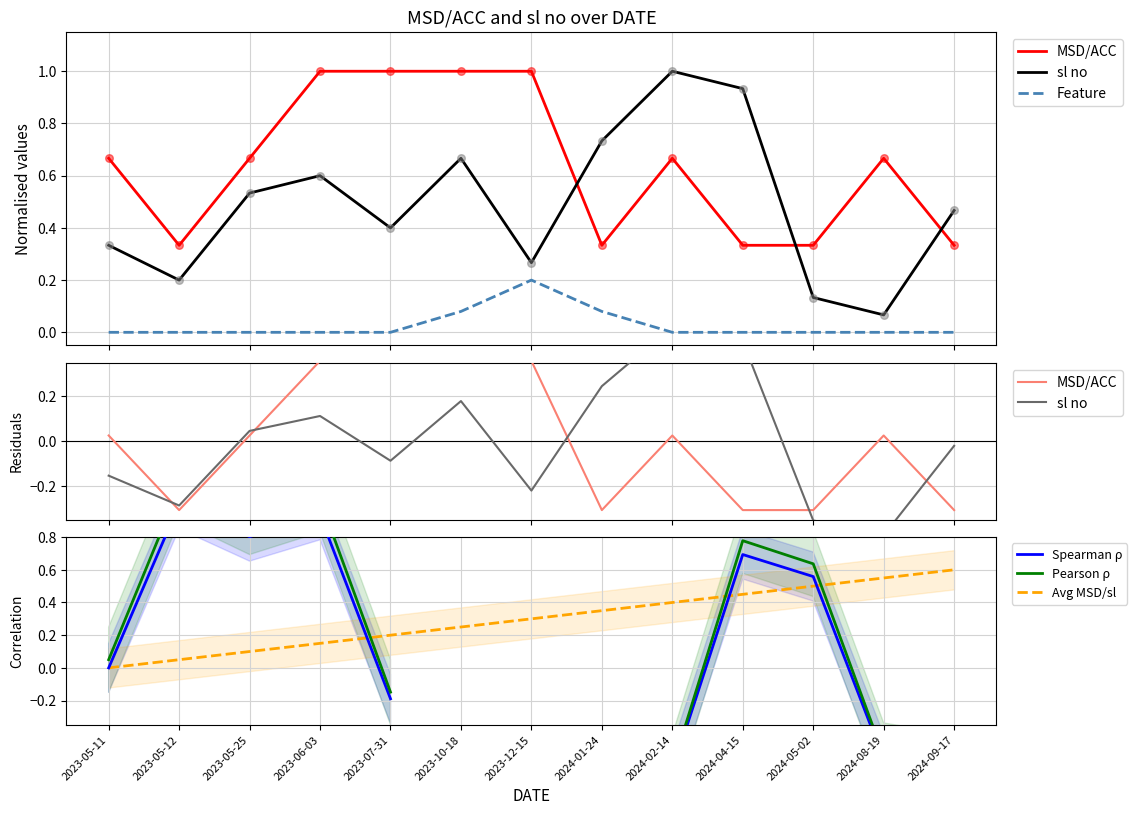

Which series contains the lowest Y value?

Spearman ρ